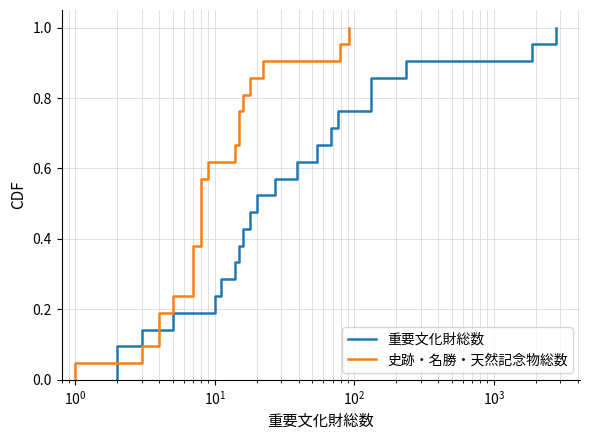

What are all the series names shown in the legend?

重要文化財総数, 史跡・名勝・天然記念物総数